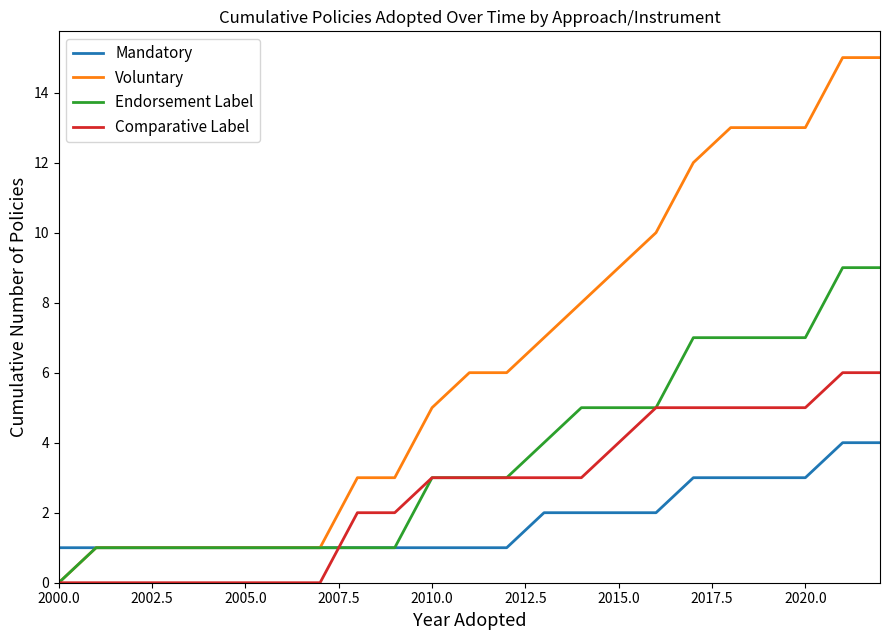

Is this an area chart (filled region under the line)?

No